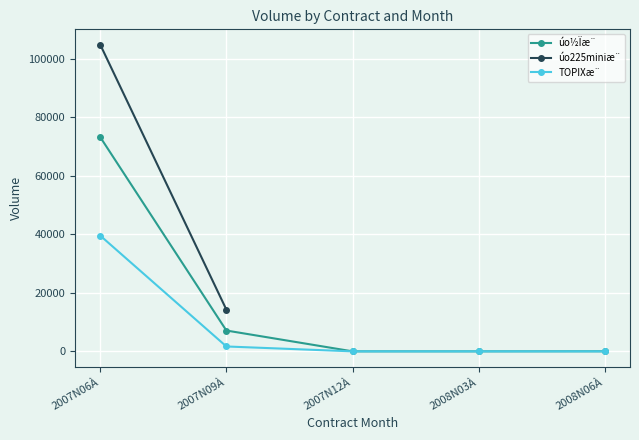

Where is TOPIXæ¨ nearest to the value 19791?

2007N09À